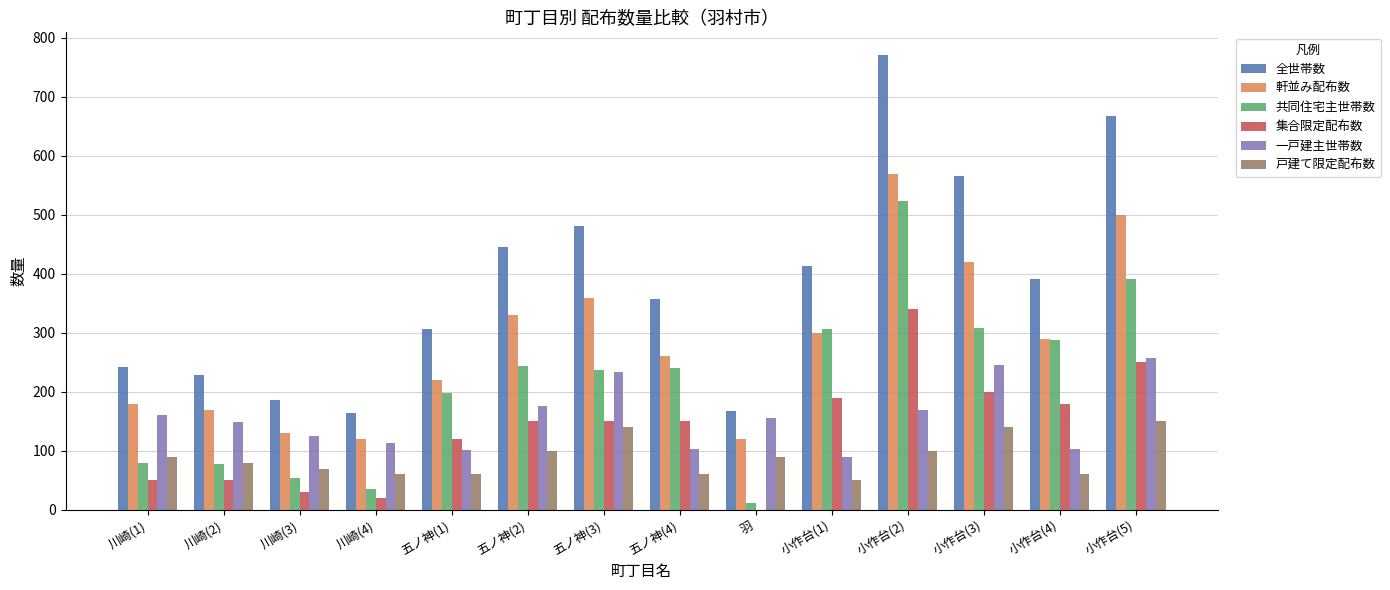

Between 川崎(4) and 小作台(4), which series saw the biggest shift?

共同住宅主世帯数